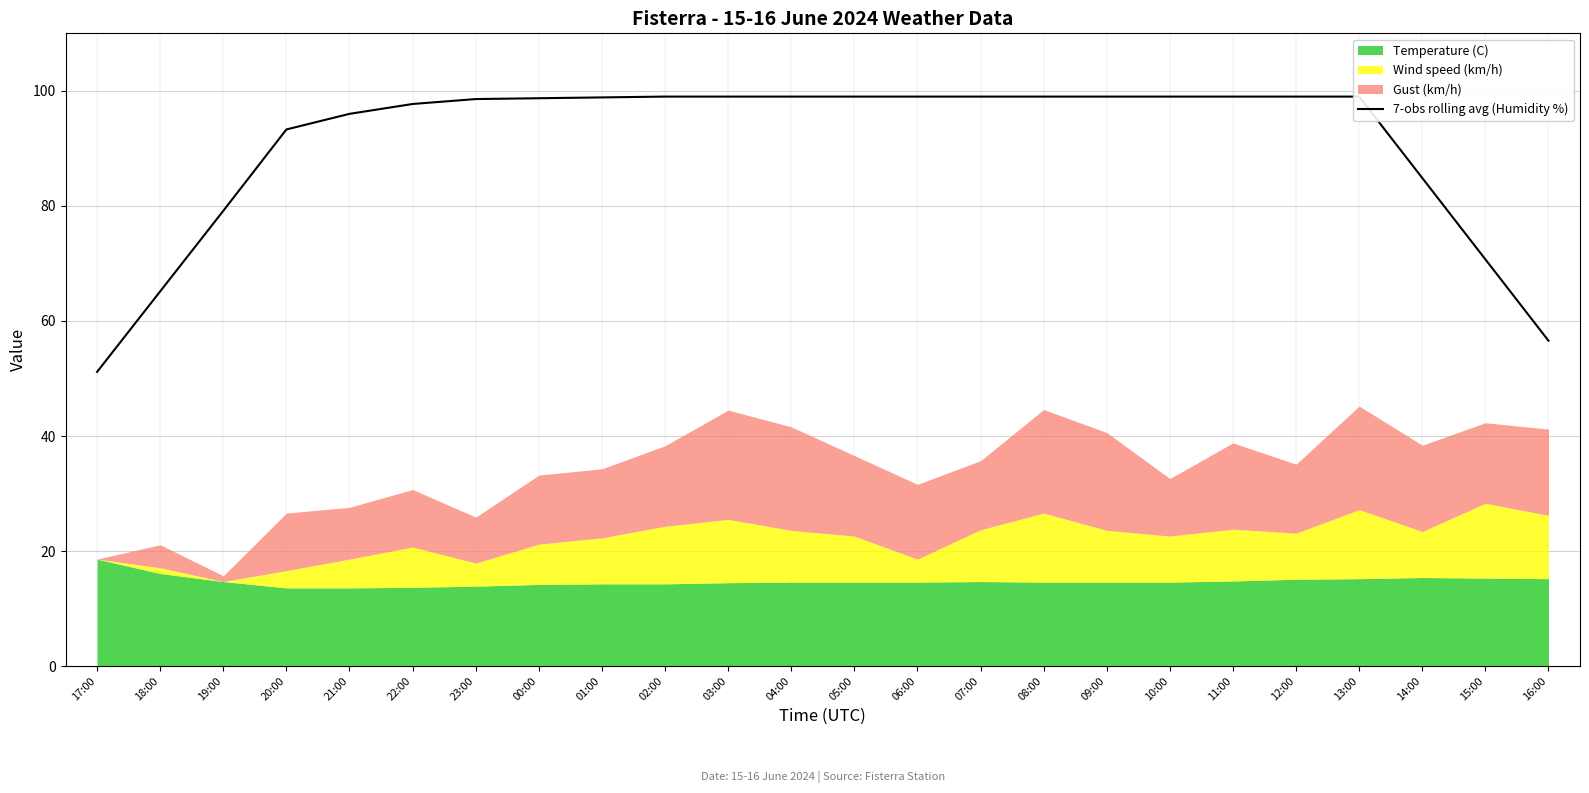

List the labels in order of value, largest first.

02:00, 03:00, 04:00, 05:00, 06:00, 07:00, 08:00, 09:00, 10:00, 11:00, 12:00, 13:00, 01:00, 00:00, 23:00, 22:00, 21:00, 20:00, 14:00, 19:00, 15:00, 18:00, 16:00, 17:00